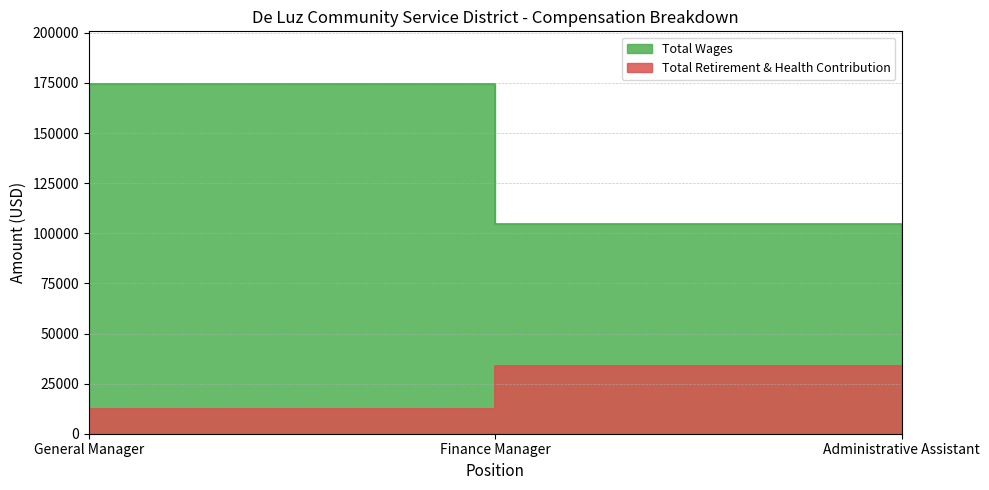

Read the Total Retirement & Health Contribution value at General Manager, to the nearest 100.

12400